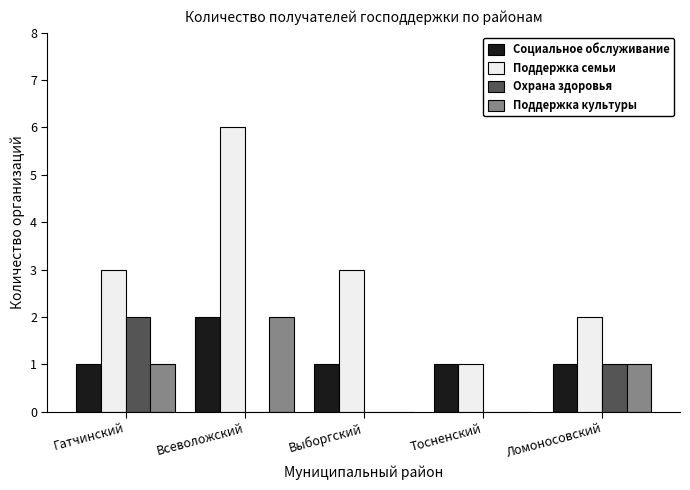

Is it true that Социальное обслуживание equals 1 at Всеволожский?

False